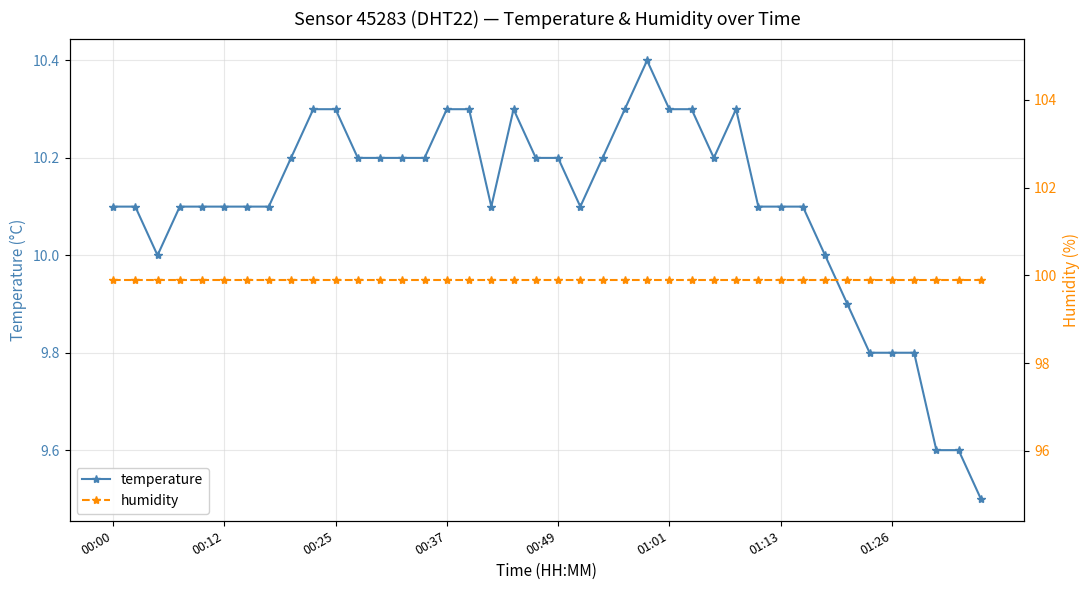

True or false: temperature and humidity cross at least once.

False